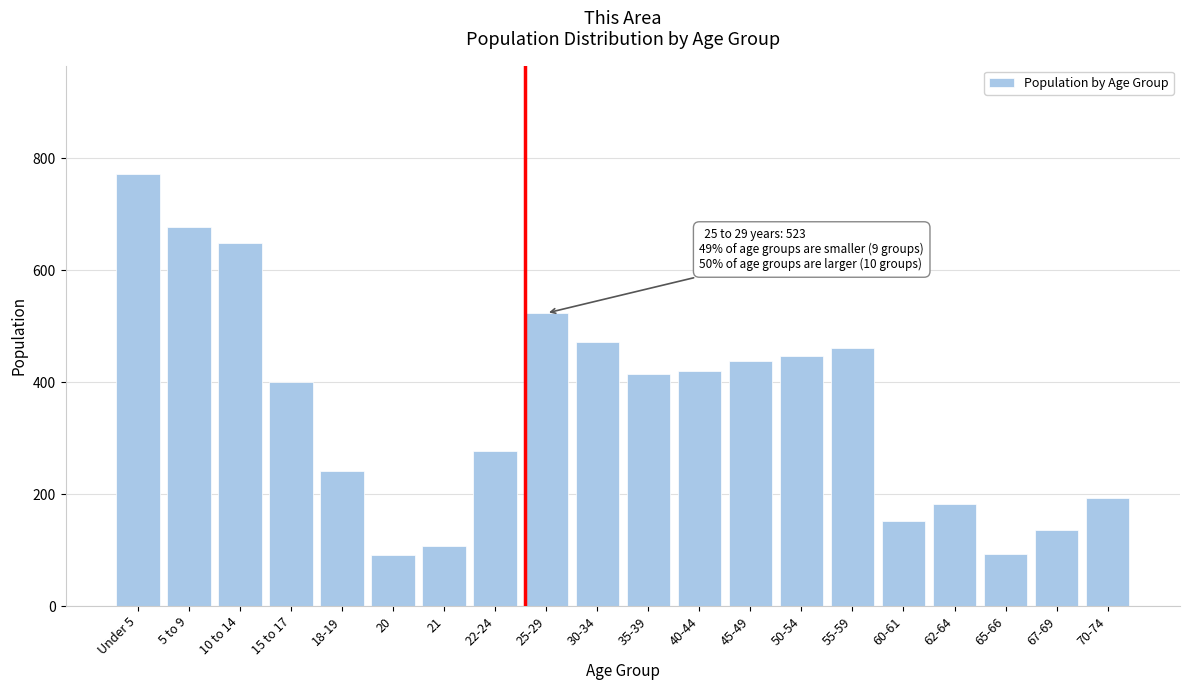

Approximately how many times larger is the value at 65-66 compared to 62-64?

0.5